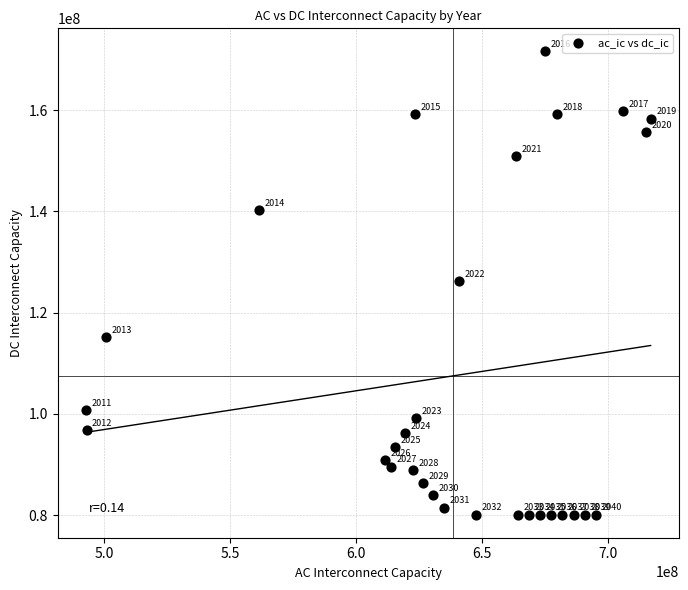

What Y value in the scatter plot is closest to 125848989?

126307495.7